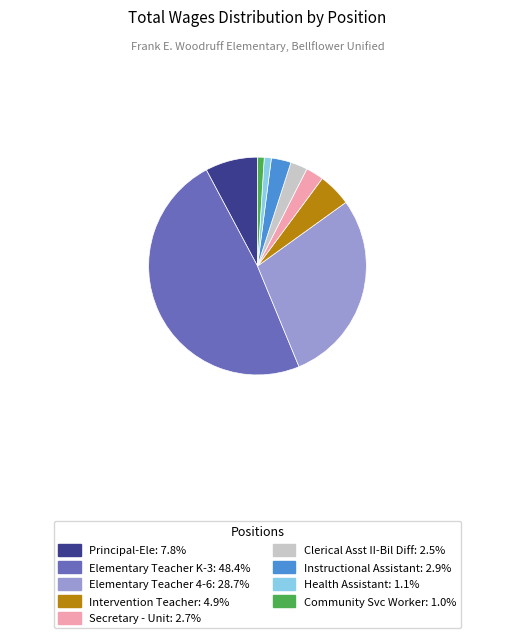

Approximately how many times larger is the value at Community Svc Worker: 1.0% compared to Secretary - Unit: 2.7%?

0.4